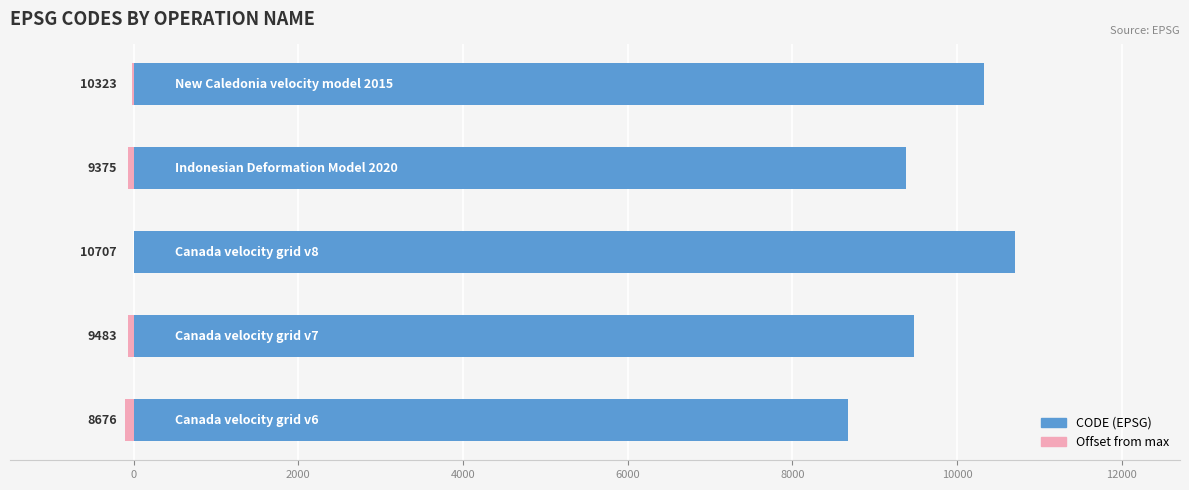

At how many categories does at least one series exceed 881?

5